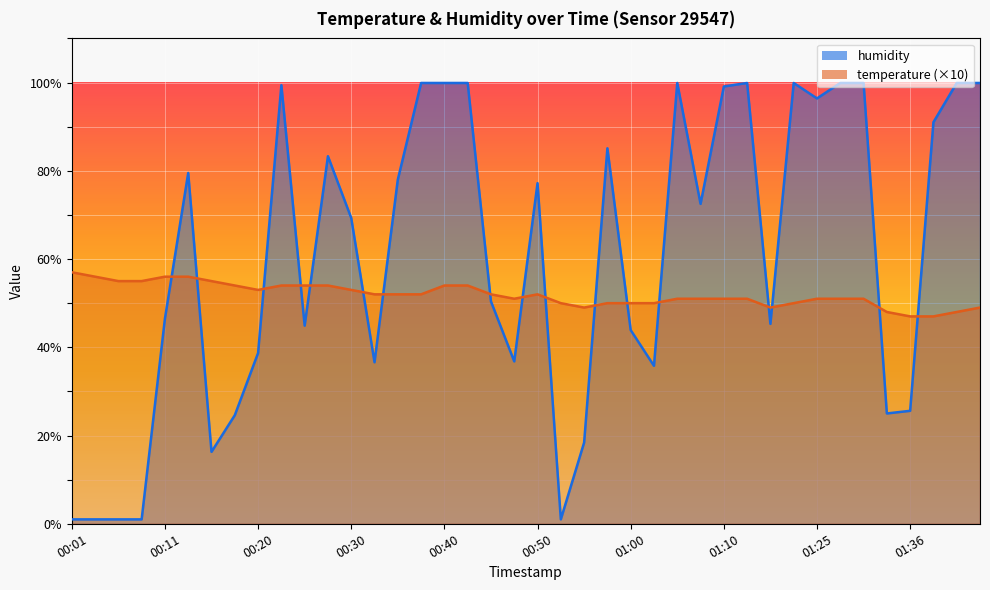

What position from the right is 01:05?

14